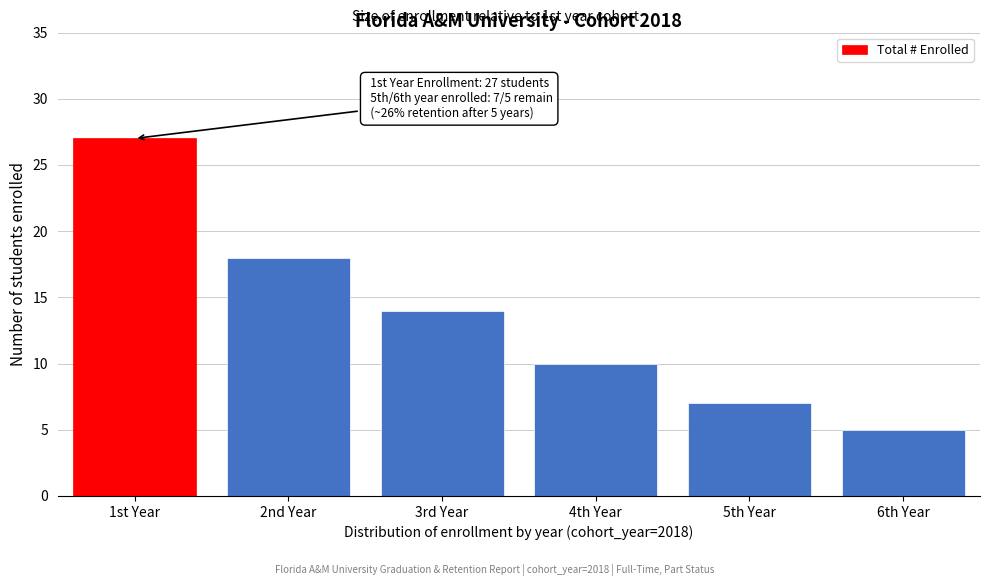

Reading left to right, list all the values displayed in this chart.

27	18	14	10	7	5